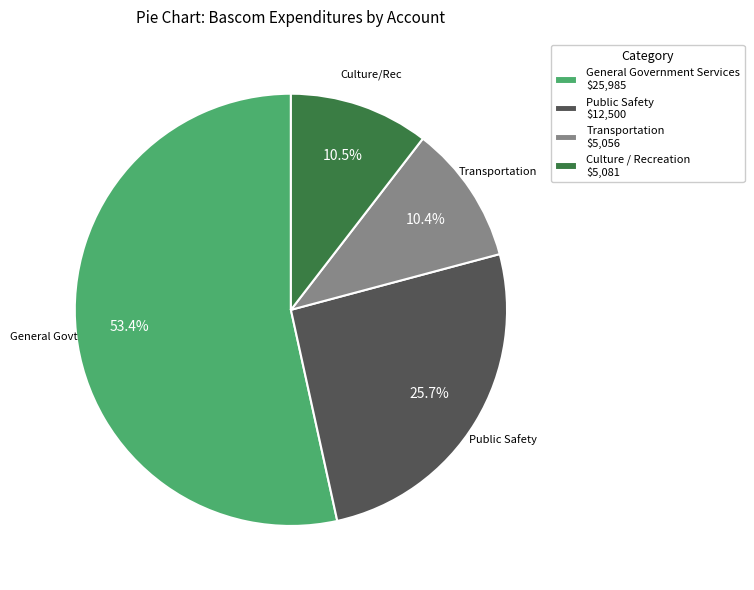

Is General Government Services $25,985 the majority of the pie?

Yes